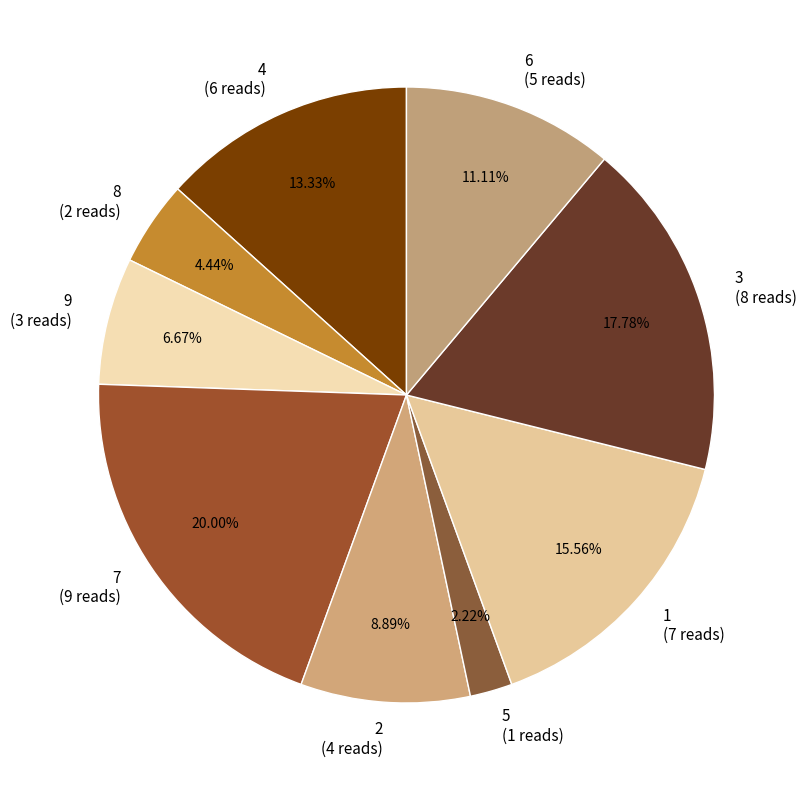

Does any single category account for the majority?

No